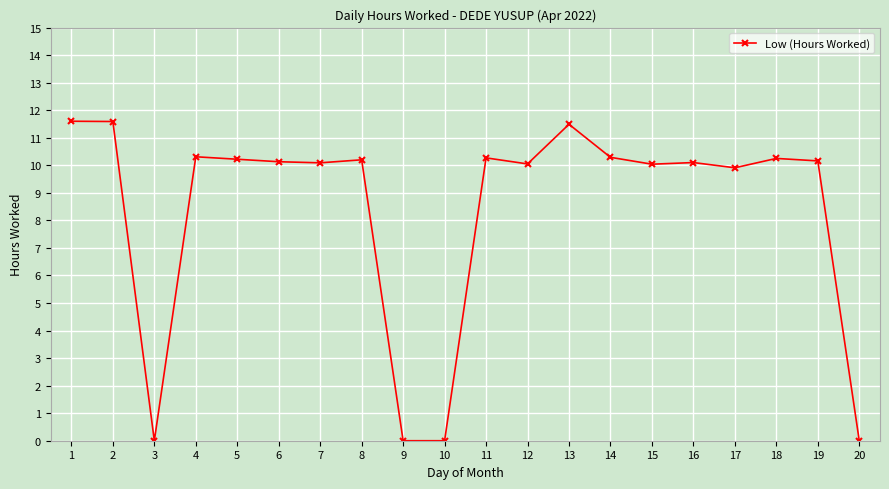

What is the difference between the second highest and minimum values?

11.6